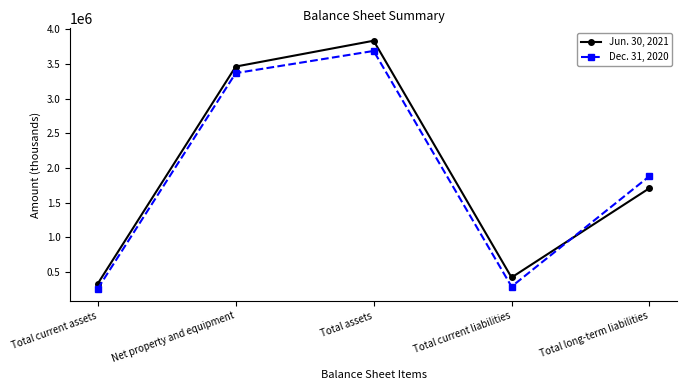

What is the sum of all Dec. 31, 2020 values?

9490933